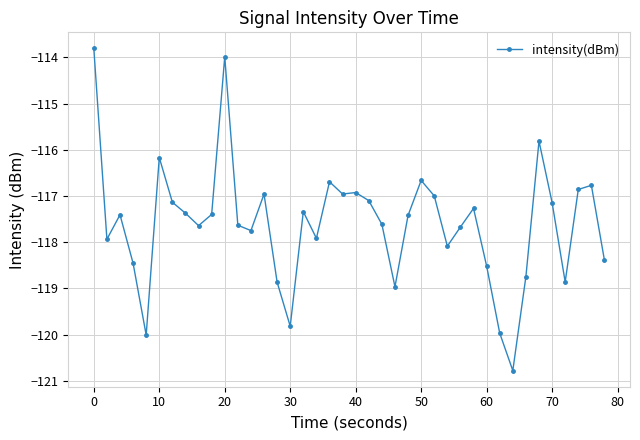

What is the smallest value displayed?

-120.8